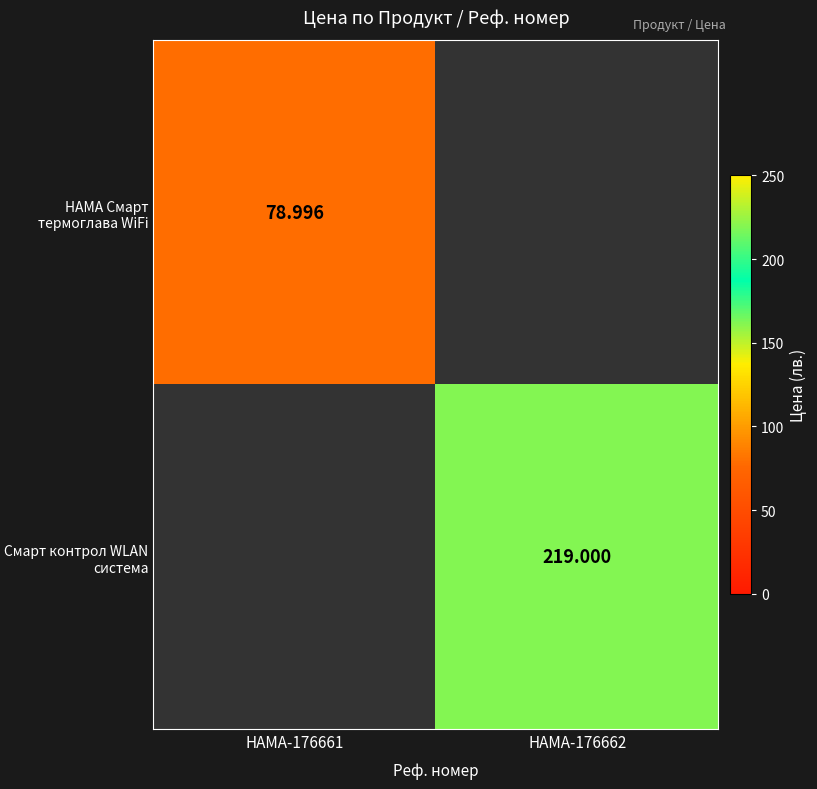

List the labels in order of HAMA Смарт термоглава WiFi value, largest first.

HAMA-176661, HAMA-176662